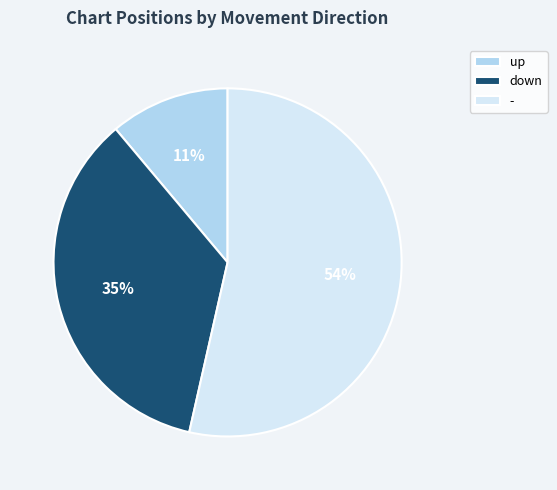

To the nearest percent, what is the average slice percentage?

33%